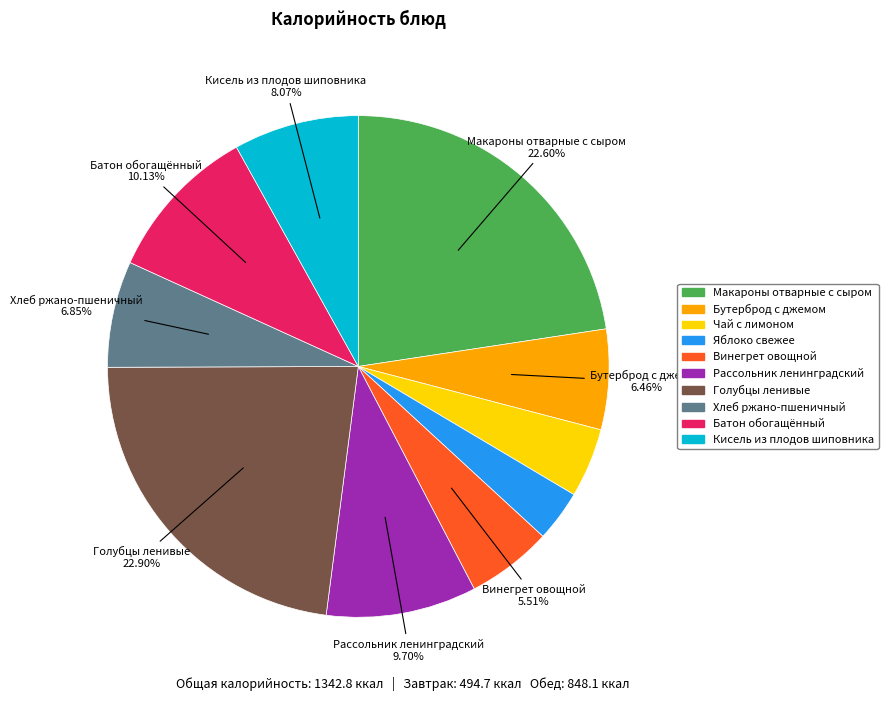

Combined, do Кисель из плодов шиповника and Рассольник ленинградский account for over 50%?

No